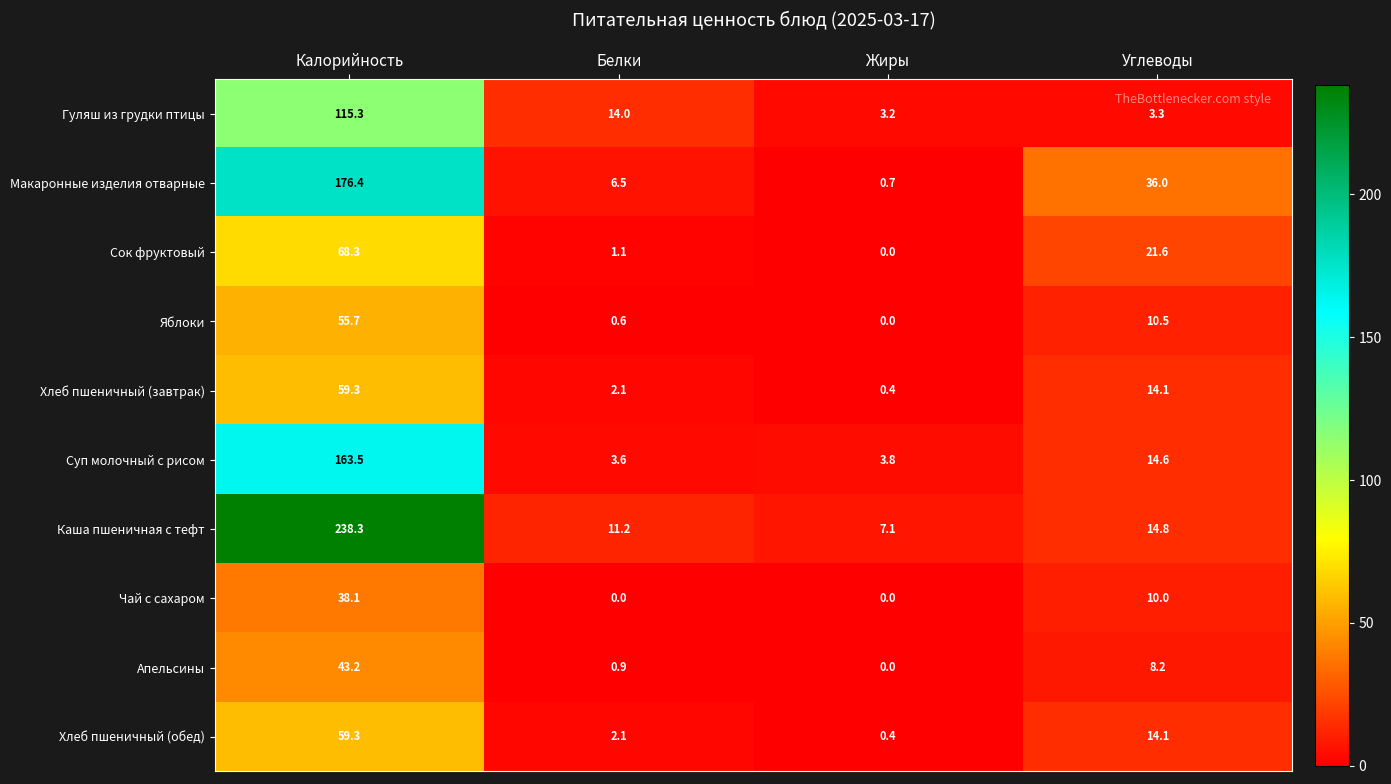

What is the difference between the Суп молочный с рисом values at Углеводы and Калорийность?

148.9